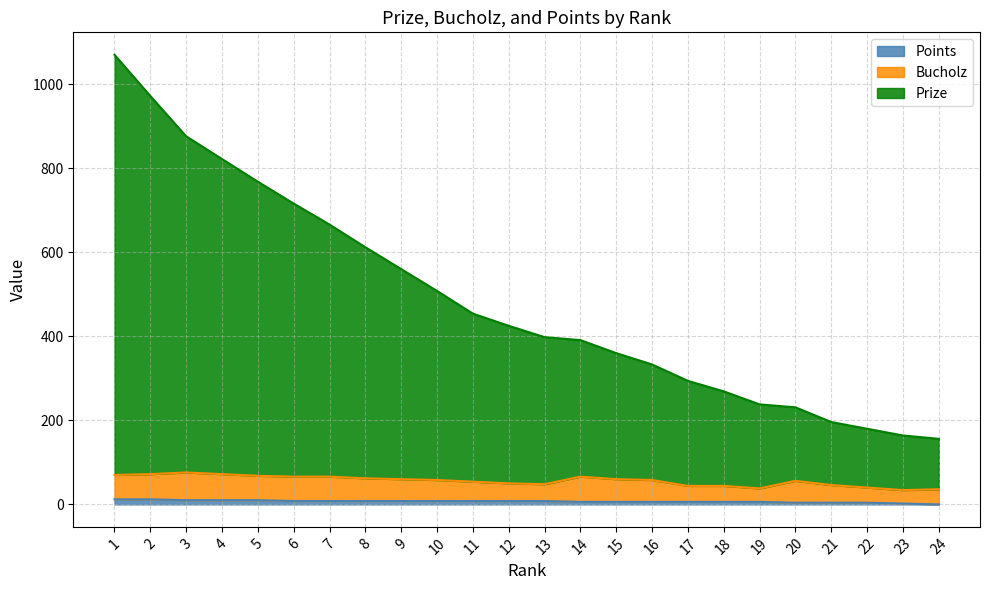

Between 9 and 1, which is larger?

1